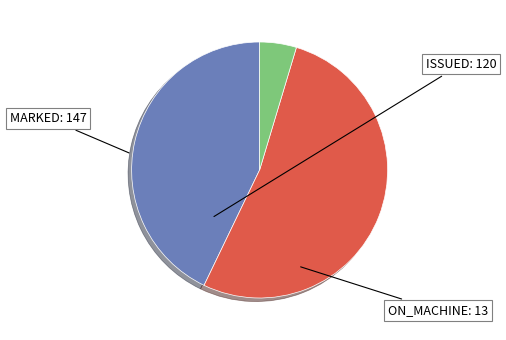

Combined, do ON_MACHINE and MARKED account for over 50%?

Yes